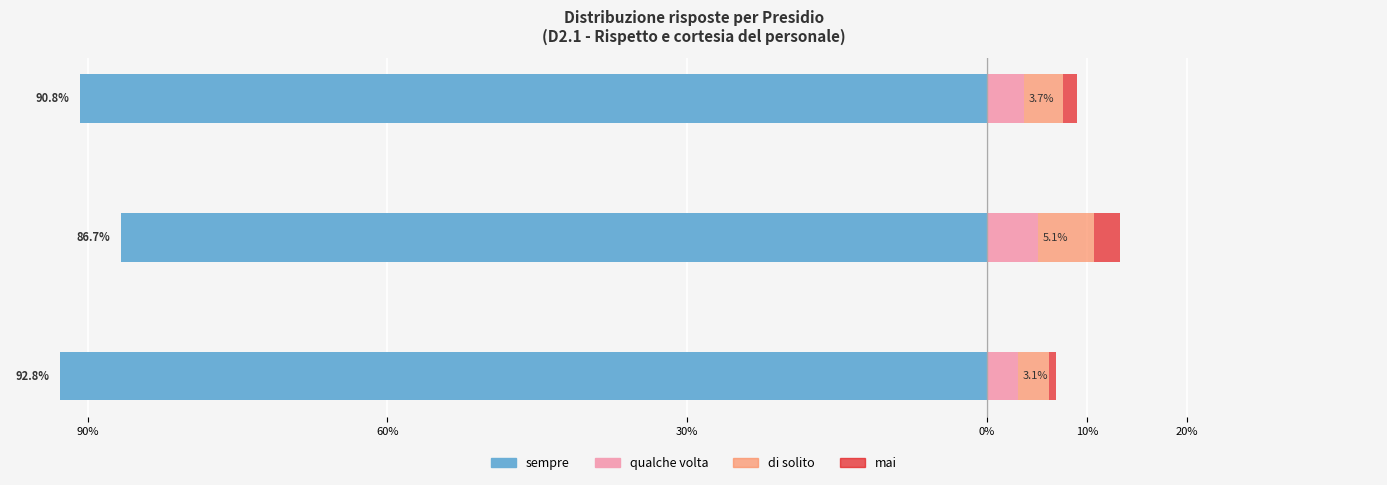

Is it true that qualche volta equals 0.1 at Villa Sofia - Osp - Palermo - PA?

False